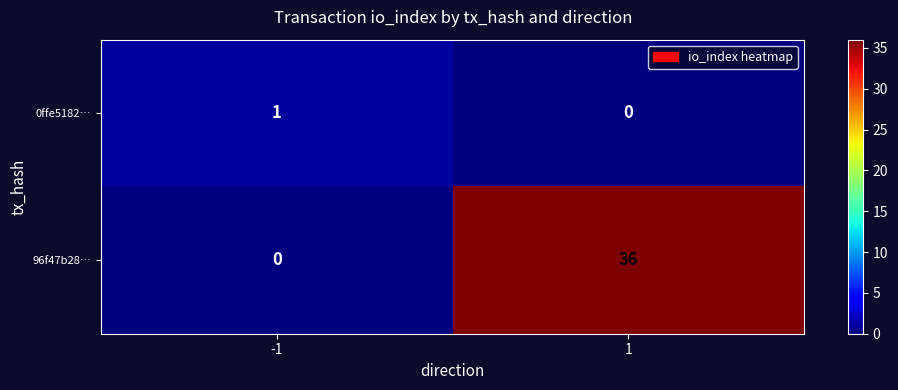

What is the difference between the highest and lowest values at -1?

1